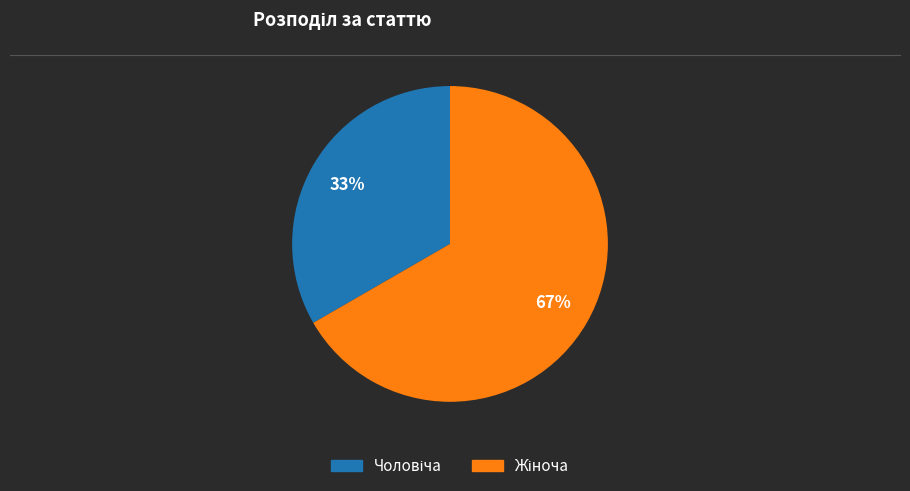

Is there a majority slice in this chart?

Yes